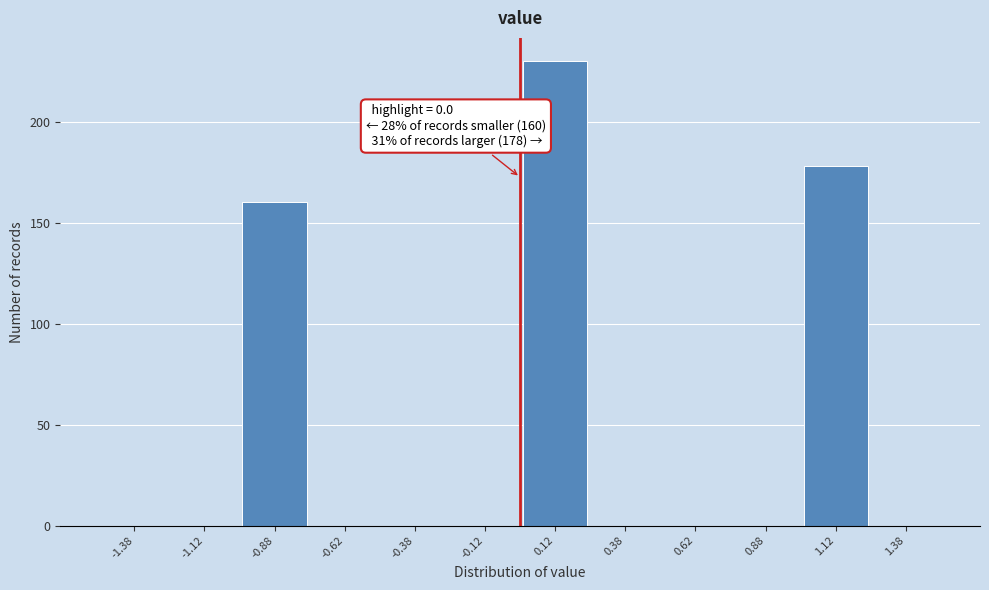

Over which range of the x-axis is the bar tallest?

0.00 to 0.25